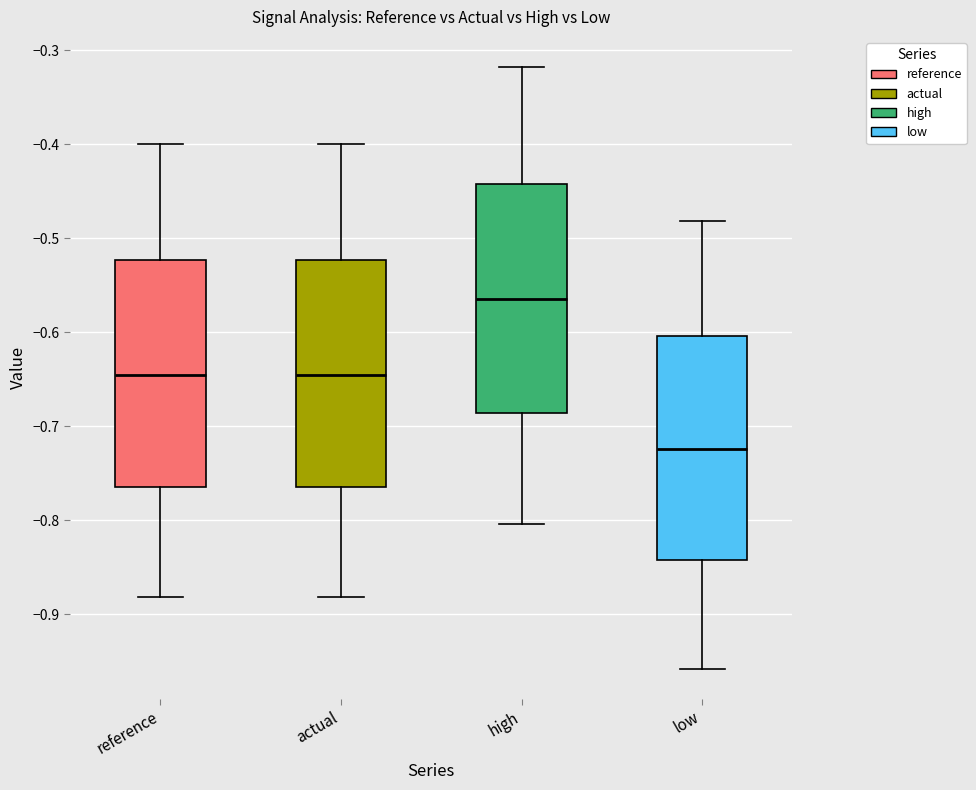

Reading left to right, read every box against the y-axis: the position of its median line, the range the box covers, and the ends of its whiskers. The values are not printed on the chart, so give them approximately, as read against the axis.

reference: median -0.65, box -0.76 to -0.52, whiskers -0.88 to -0.40
actual: median -0.65, box -0.76 to -0.52, whiskers -0.88 to -0.40
high: median -0.56, box -0.69 to -0.44, whiskers -0.80 to -0.32
low: median -0.72, box -0.84 to -0.60, whiskers -0.96 to -0.48